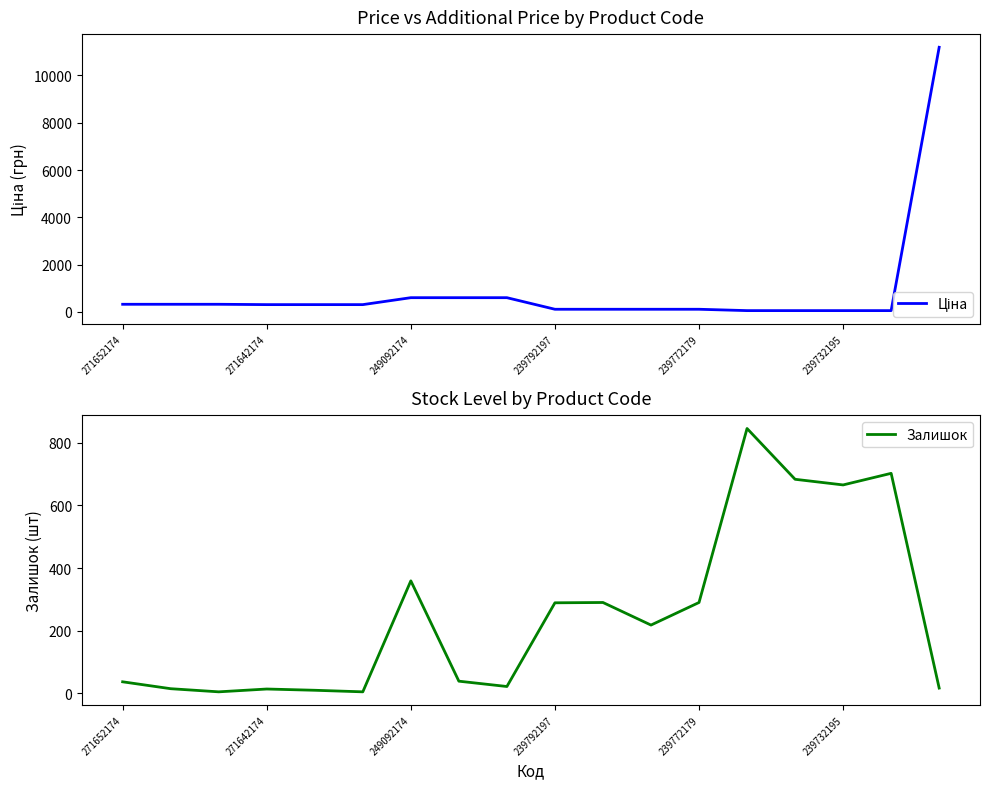

What is the maximum value for Залишок?

845